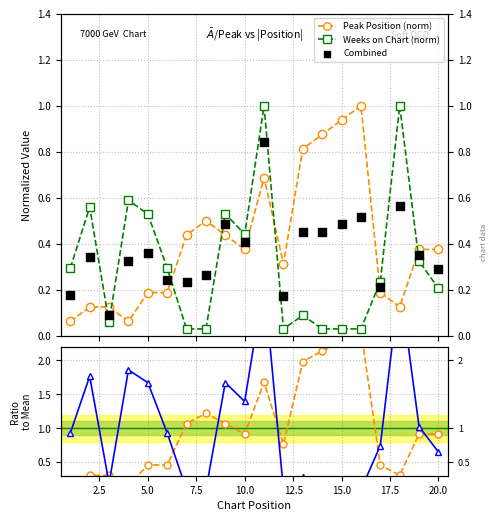

Which series contains the highest Y value?

Weeks on Chart